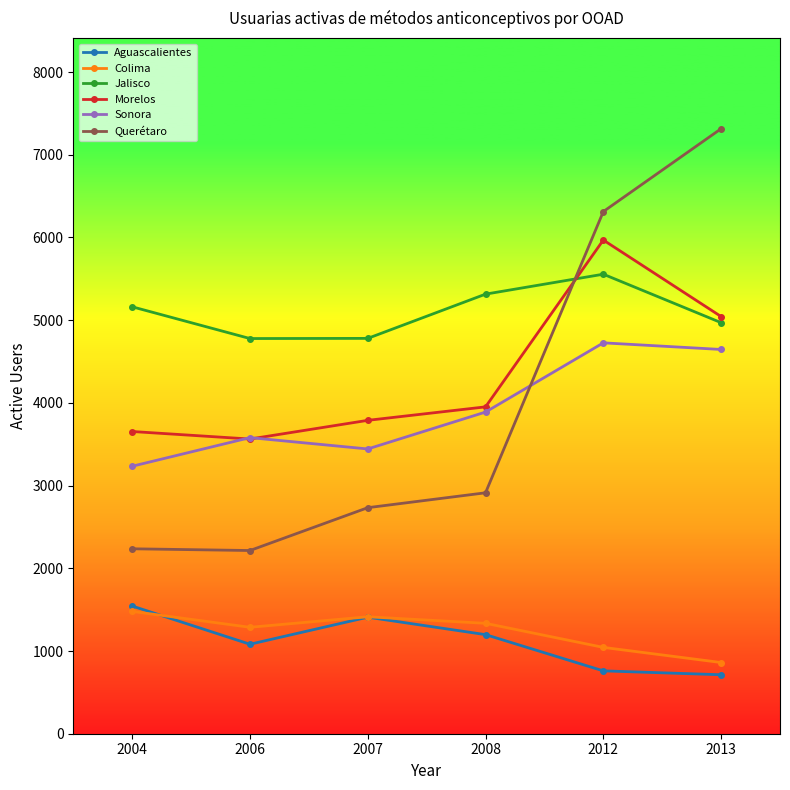

The value of Colima at 2012 is 1754. True or false?

False